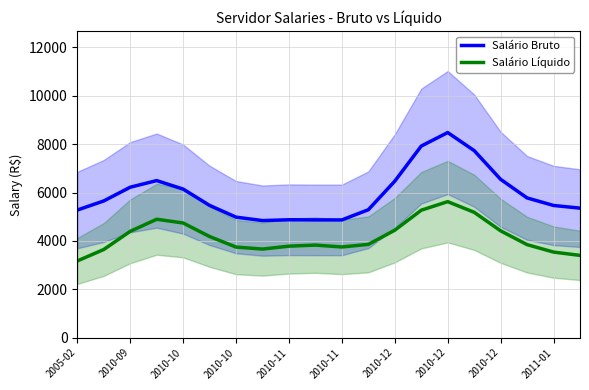

Count the number of data series in this chart.

2